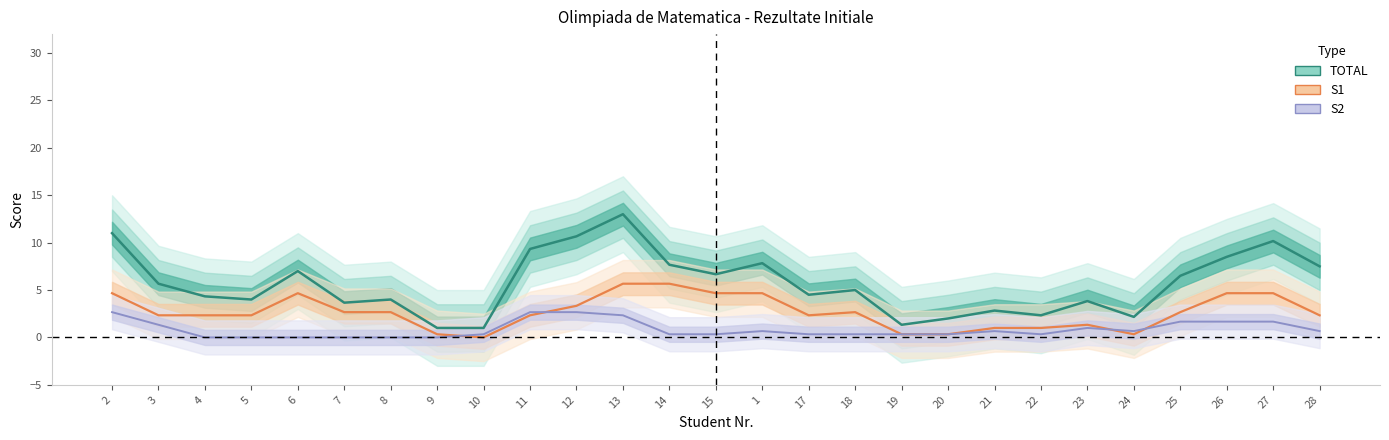

List the series in order of their peak value, lowest first.

S2, S1, TOTAL